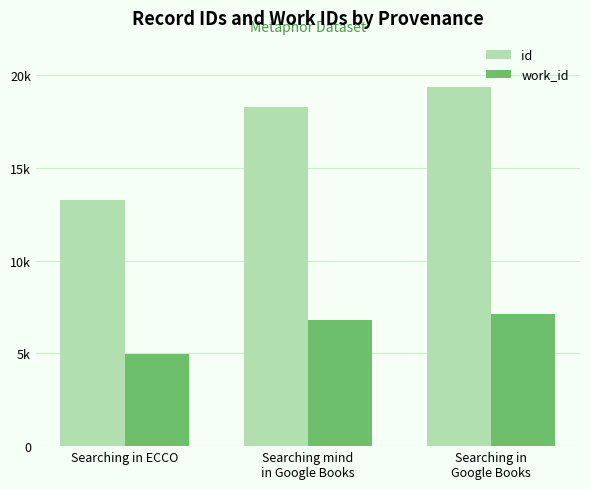

Which label corresponds to the largest value in the chart?

Searching in
Google Books